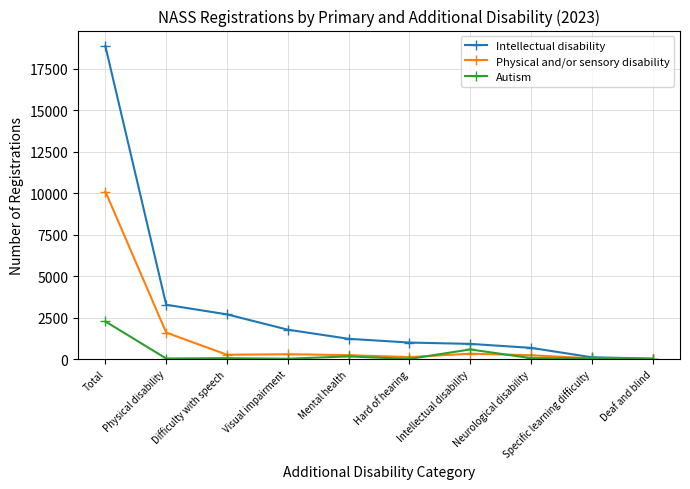

What is the label of the 1st point from the right?

Deaf and blind